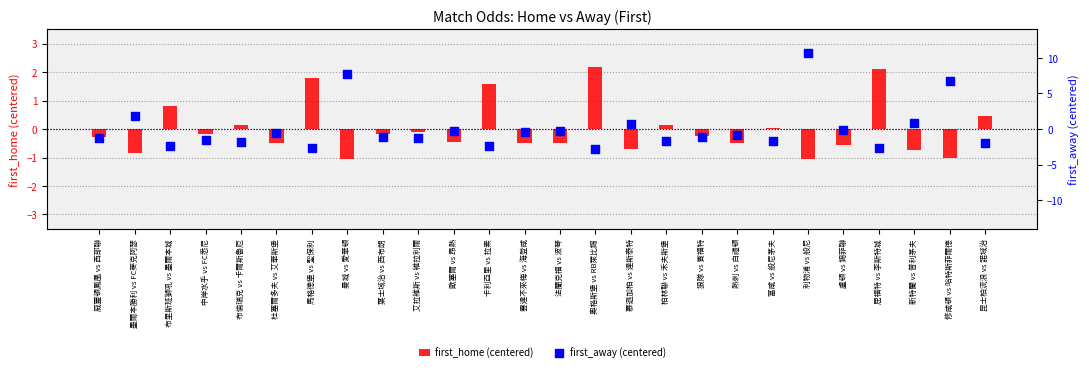

Is the value of first_away (centered) at 布倫瑞克 vs 卡爾斯魯厄 greater than the value of first_home (centered) at 昆士柏流浪 vs 諾域治?

No